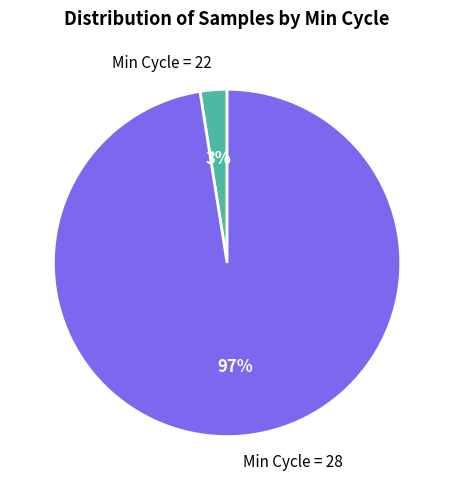

Do Min Cycle = 28 and Min Cycle = 22 together represent more than half of the pie?

Yes